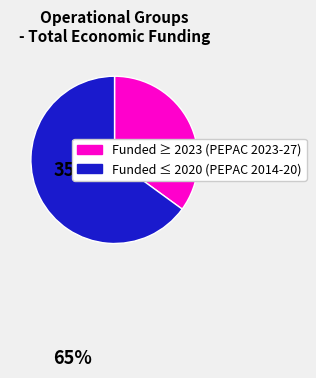

Is there a majority slice in this chart?

Yes